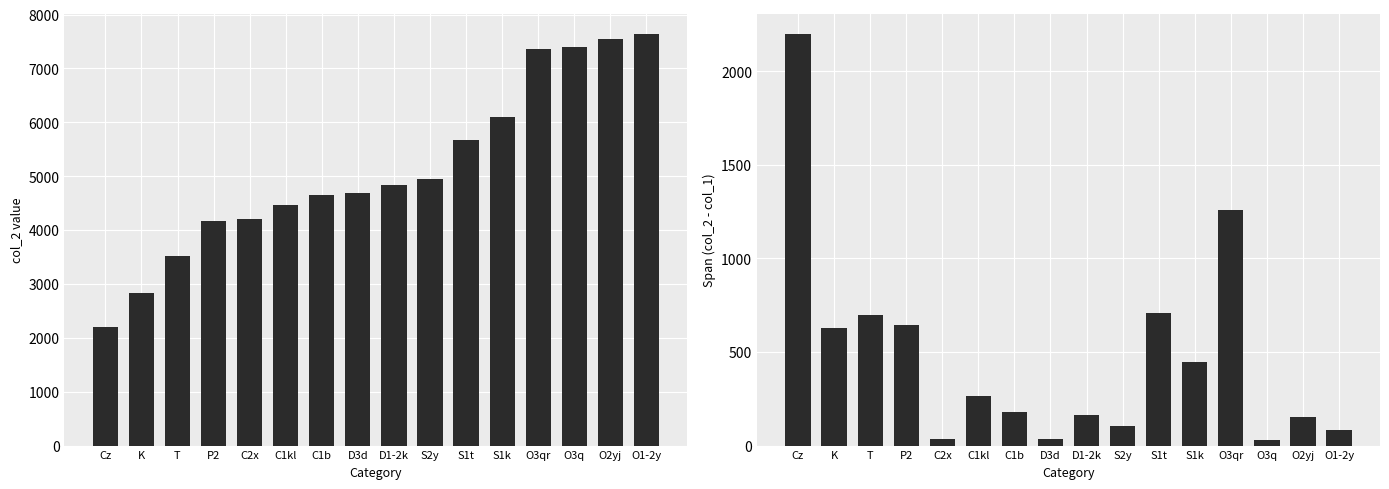

How many data points in col_2 are less than 4845?

8